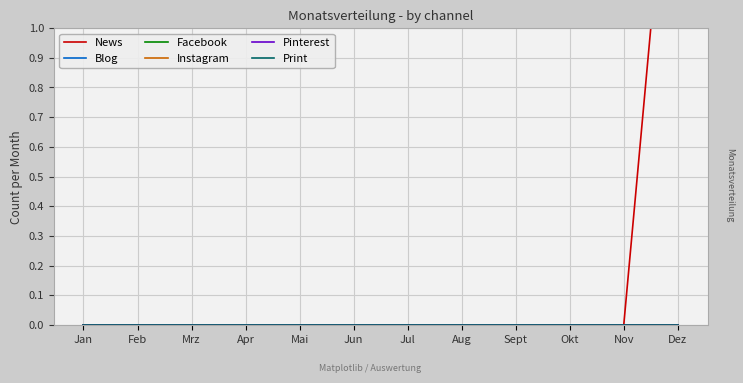

Which series has the largest total across all categories?

News